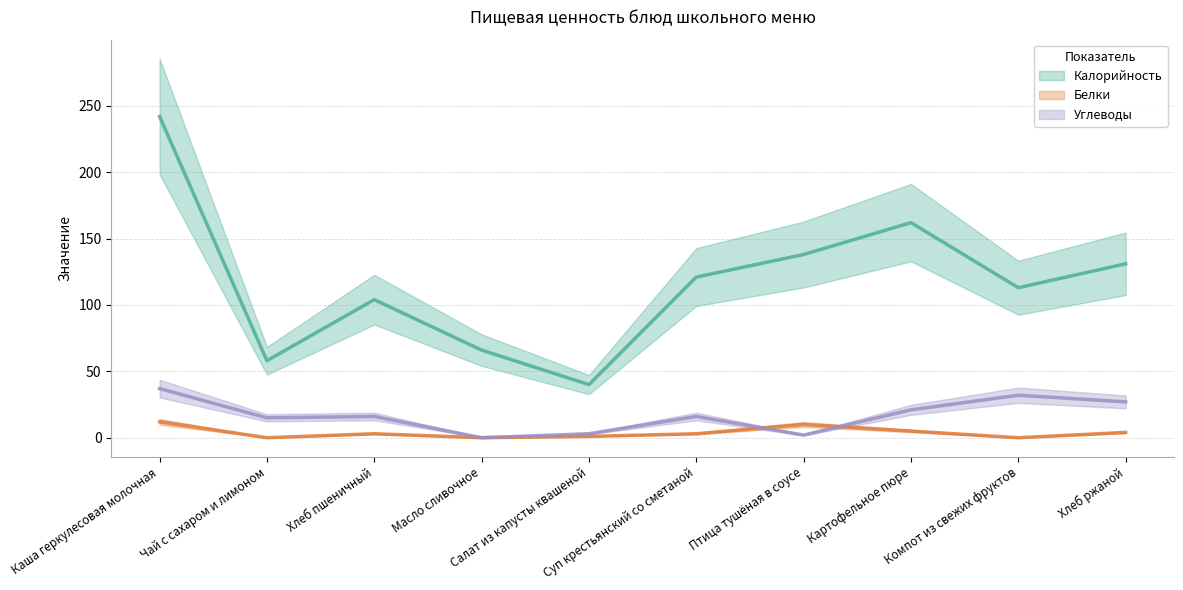

Reading left to right, extract all data points from this chart.

Калорийность: 242	58	104	66	40	121	138	162	113	131
Белки: 12	0	3	0	1	3	10	5	0	4
Углеводы: 37	15	16	0	3	16	2	21	32	27